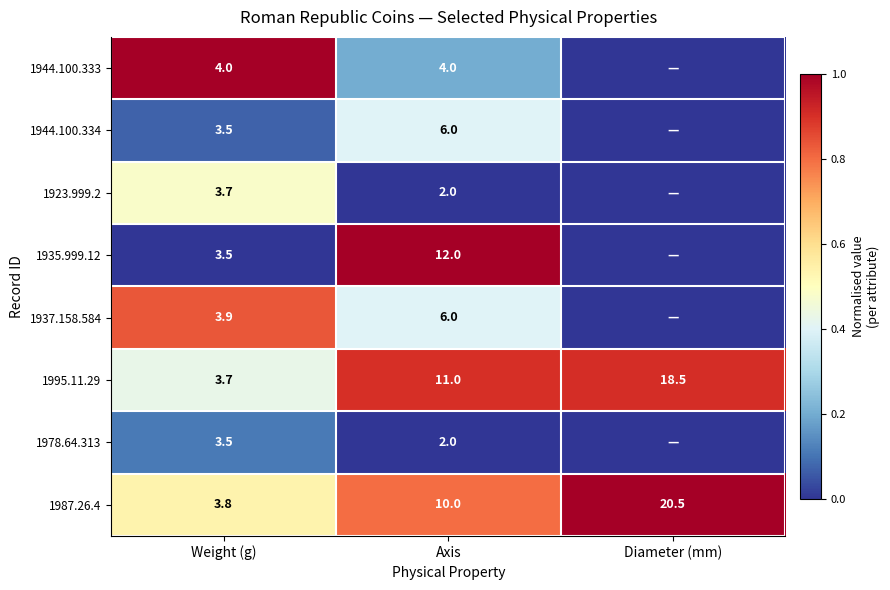

True or false: 1978.64.313 has a value of 1.2 at Weight (g).

False